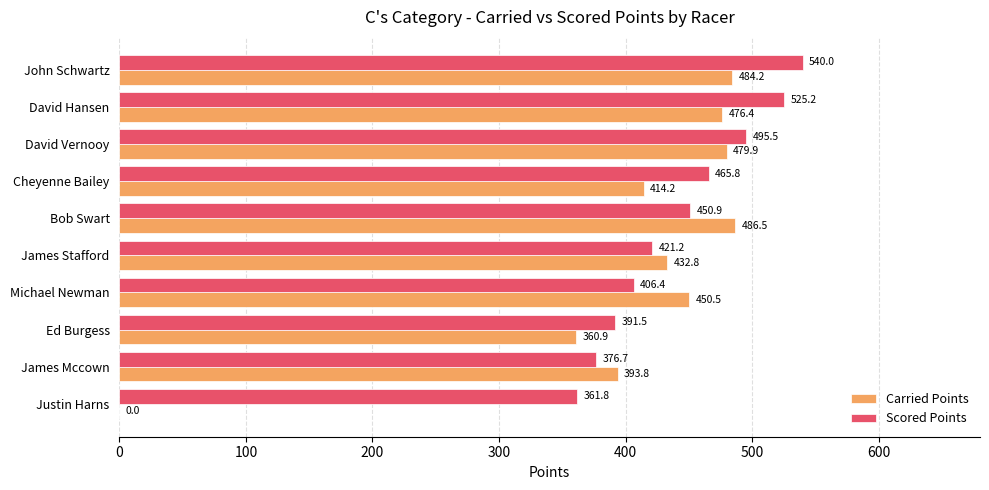

At which category is the sum across all series the highest?

John Schwartz